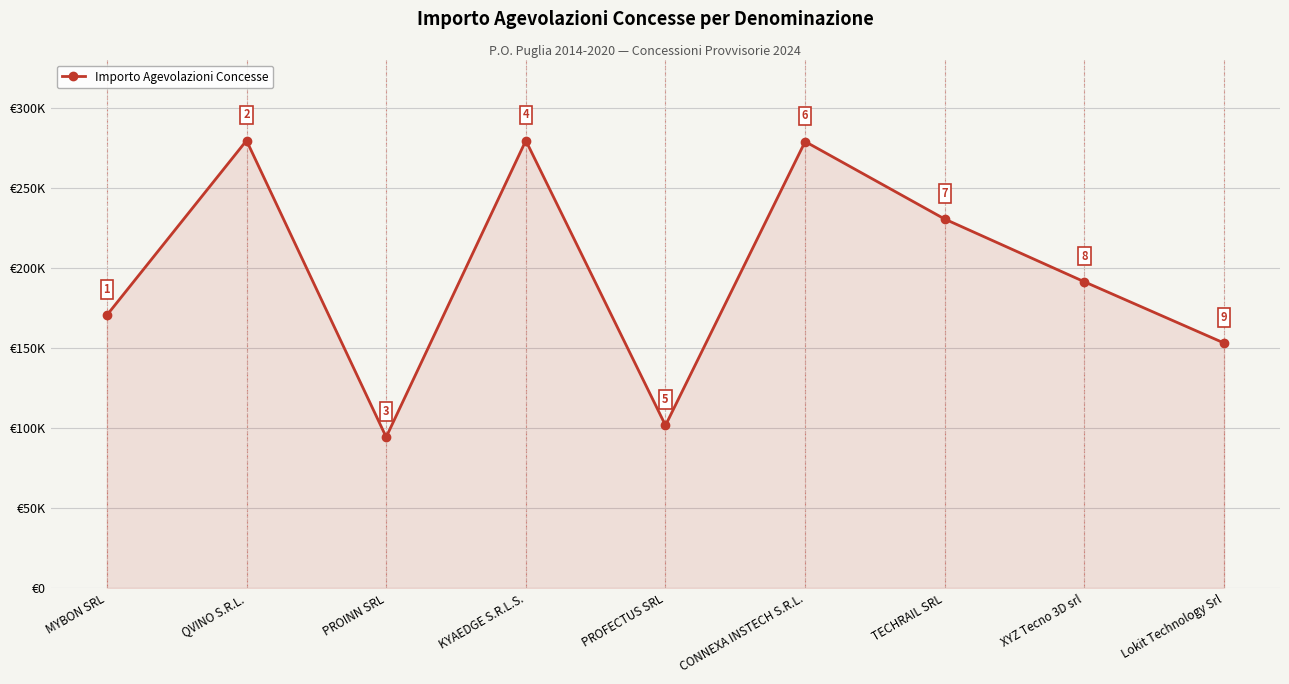

What is the maximum value shown in the chart?

279520.0